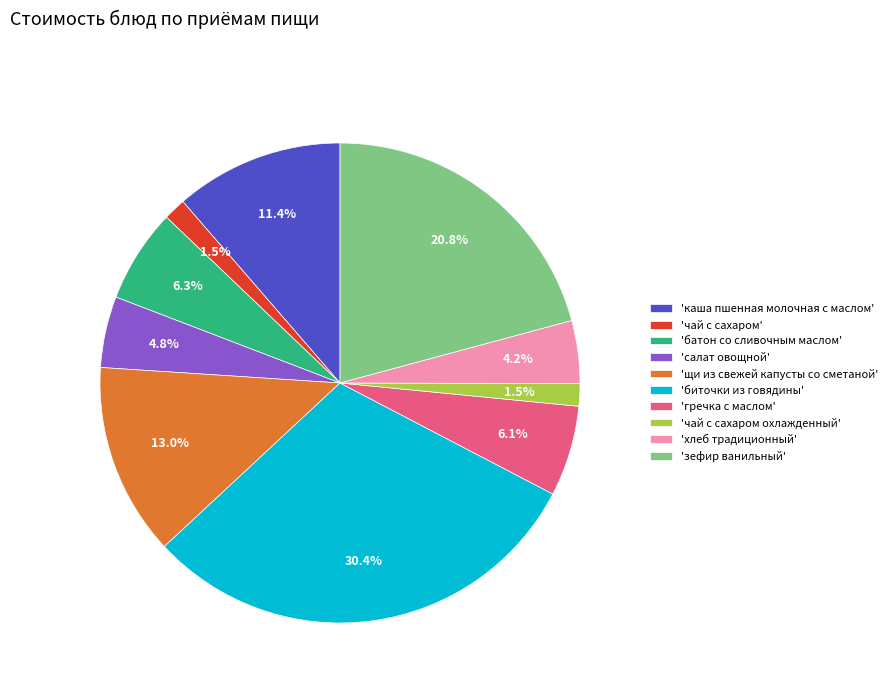

To the nearest percent, what is the average slice percentage?

10%